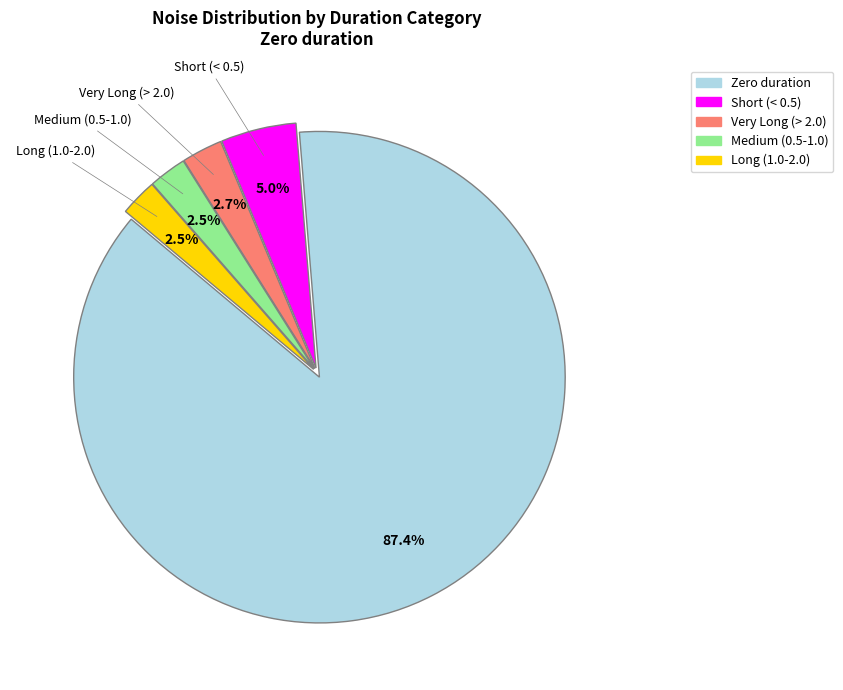

Is there a majority slice in this chart?

Yes